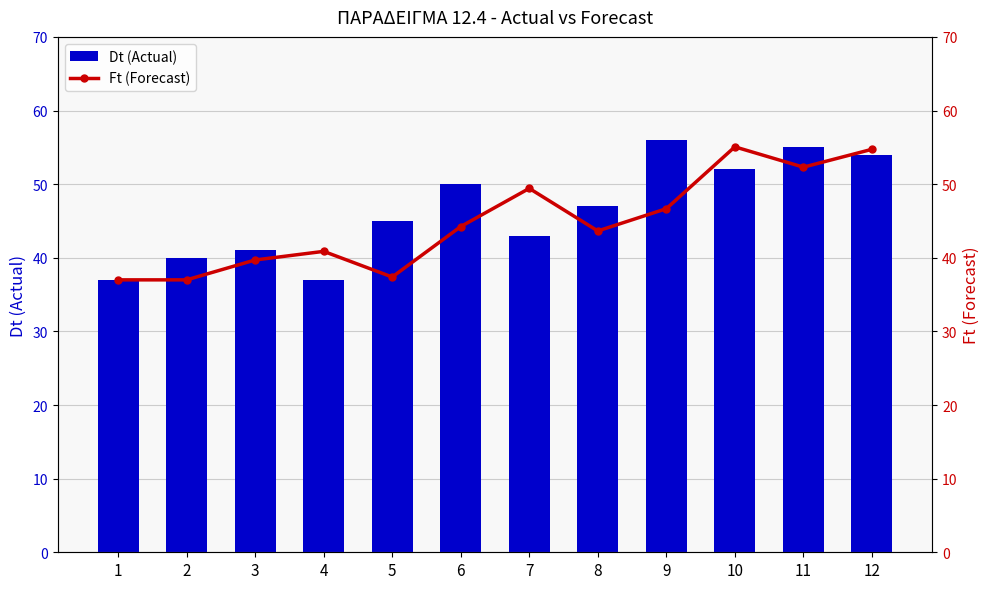

Which series has the largest range (max minus min)?

Dt (Actual)